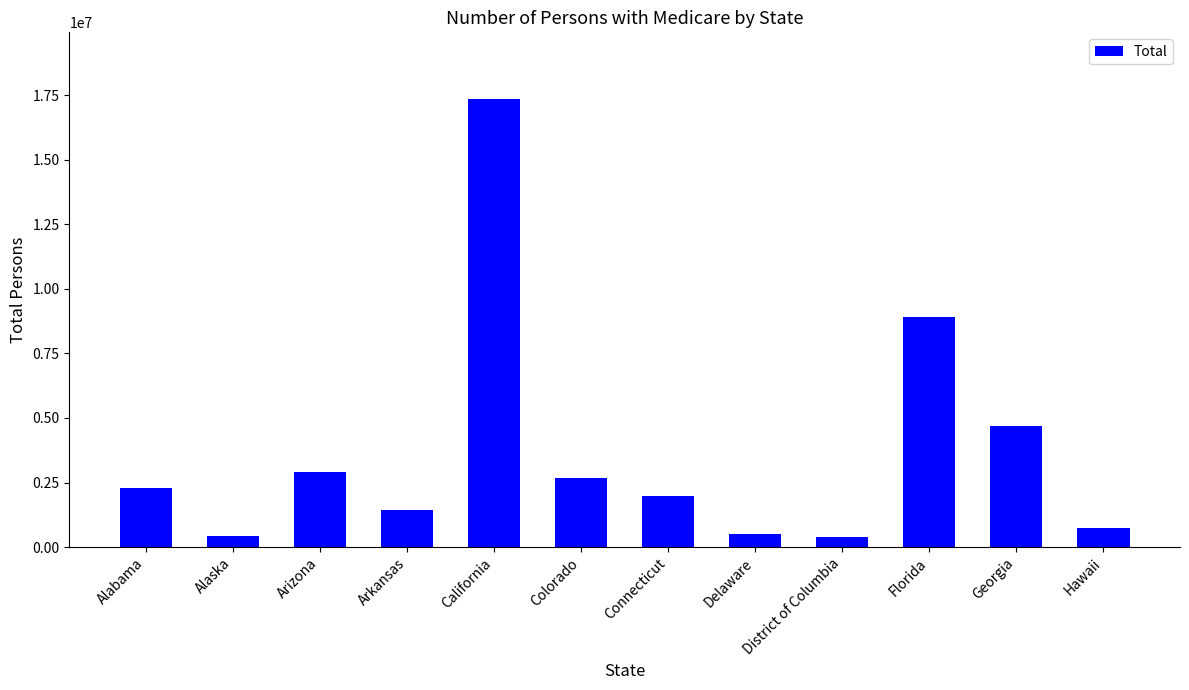

What position from the left is Alaska?

2